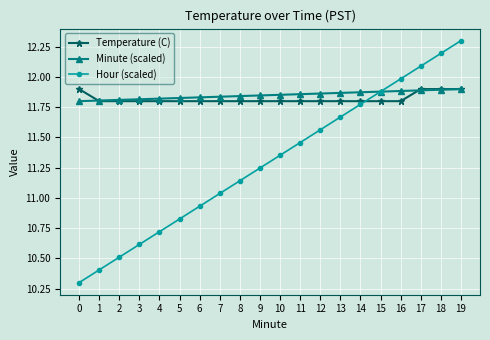

At how many categories does at least one series exceed 10?

20